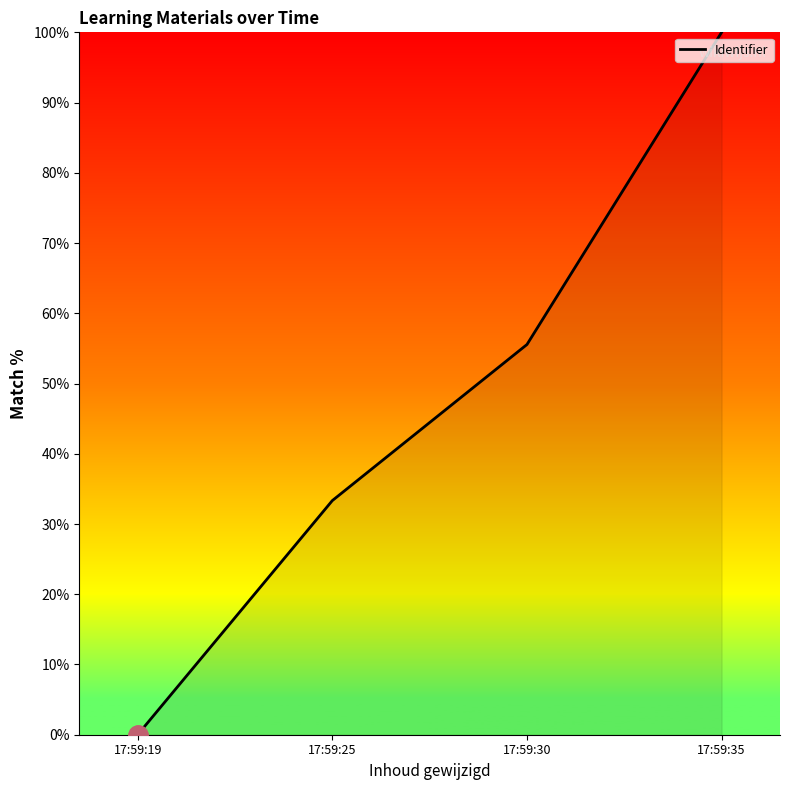

Reading right to left, list all the values displayed in this chart.

17:59:35=100.0	17:59:30=55.6	17:59:25=33.3	17:59:19=0.0